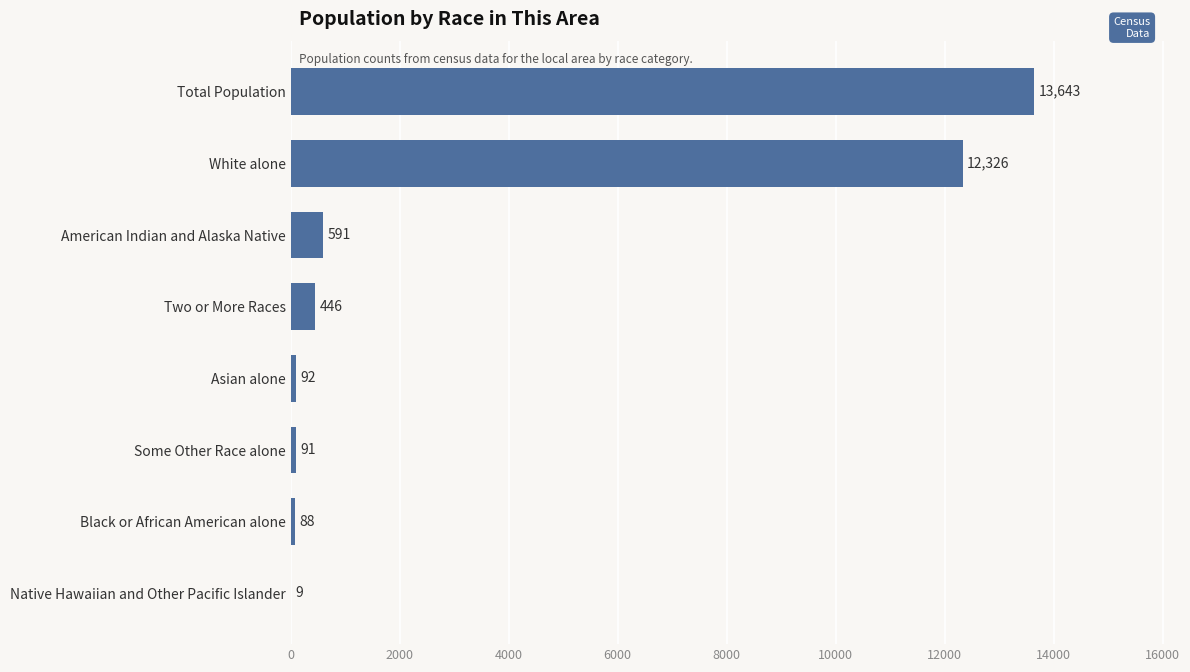

Does the chart contain stacked bars?

No